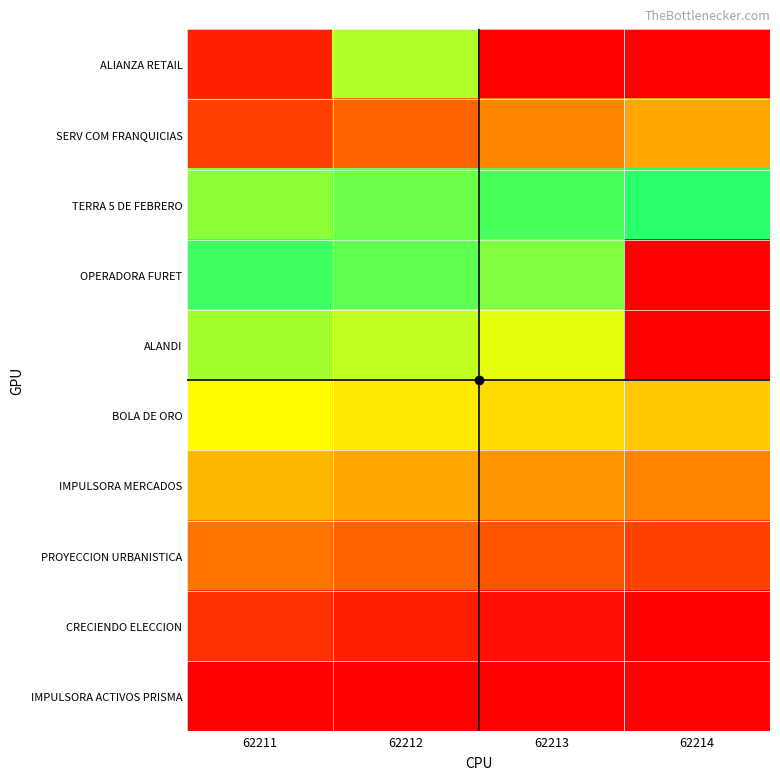

What is the maximum value shown in the chart?

38